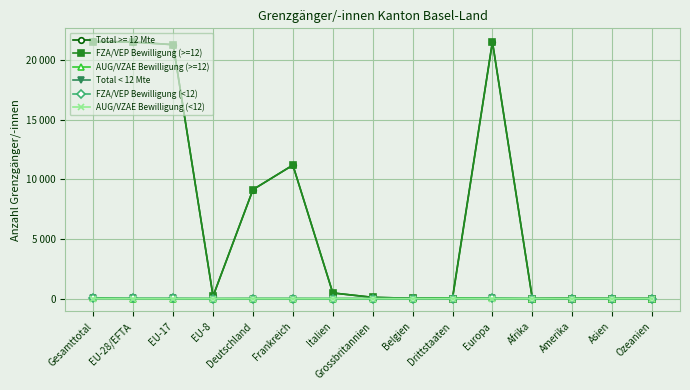

At which category is the sum across all series the highest?

Gesamttotal